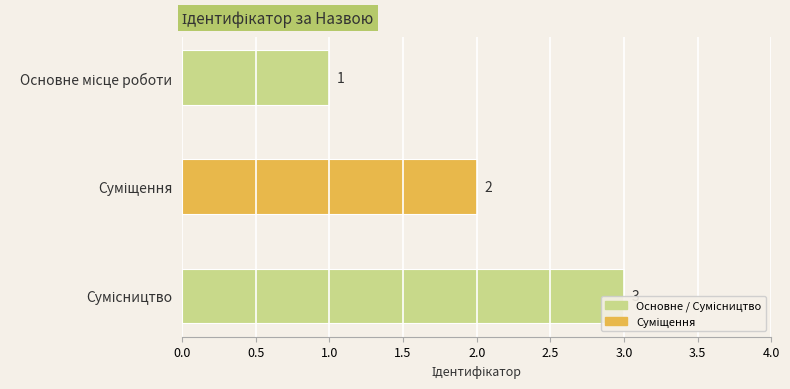

True or false: the data shows 2 at Суміщення.

True